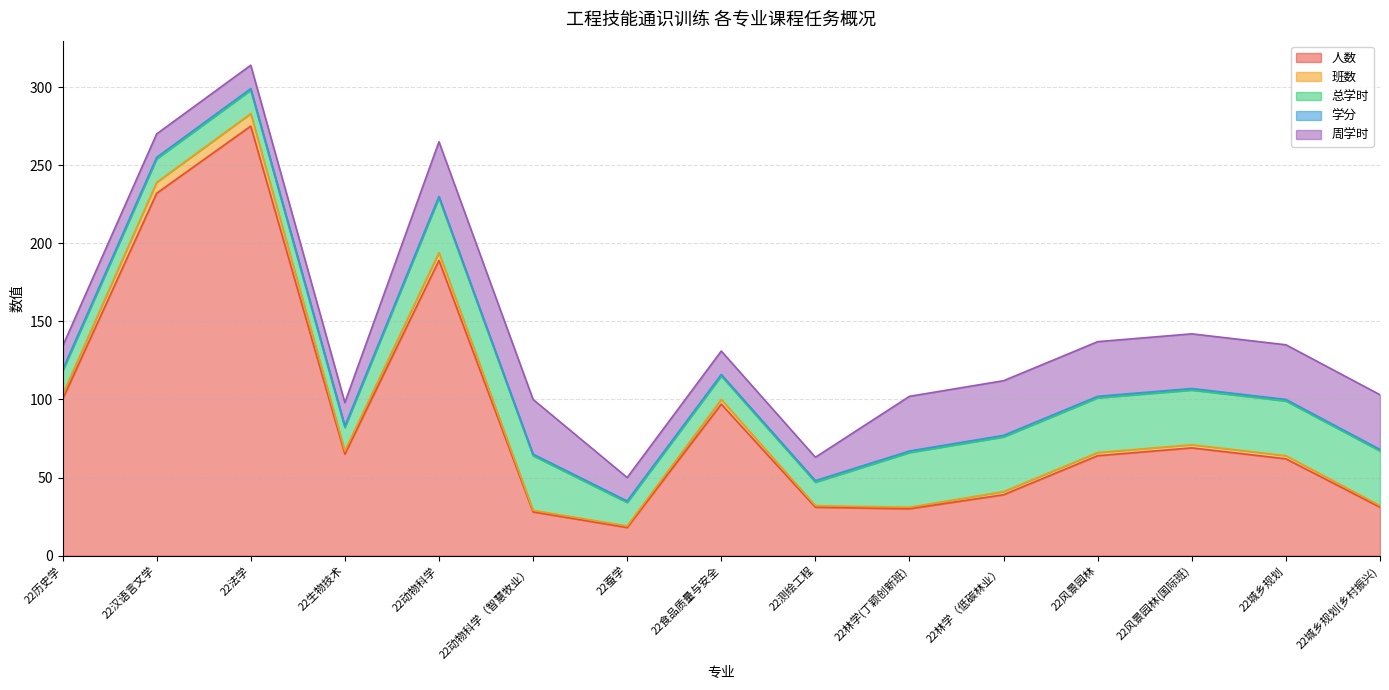

What is the difference between the maximum and minimum values in the 周学时 series?

20